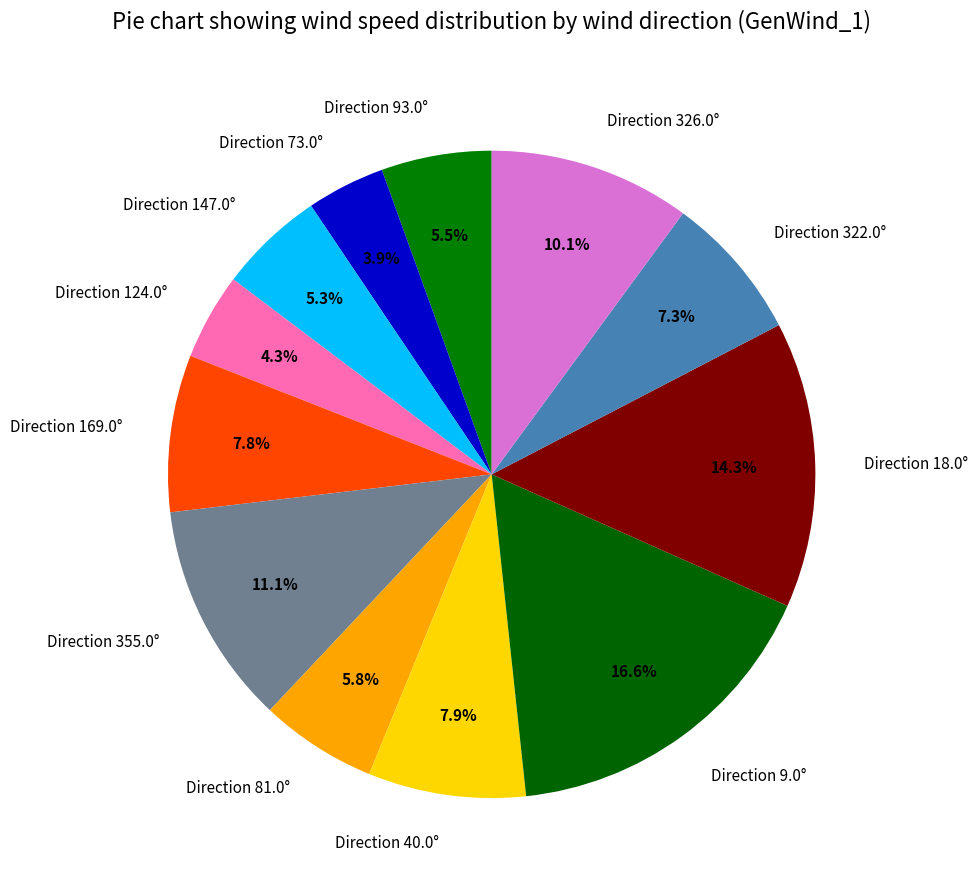

Combined, do Direction 9.0° and Direction 18.0° account for over 50%?

No